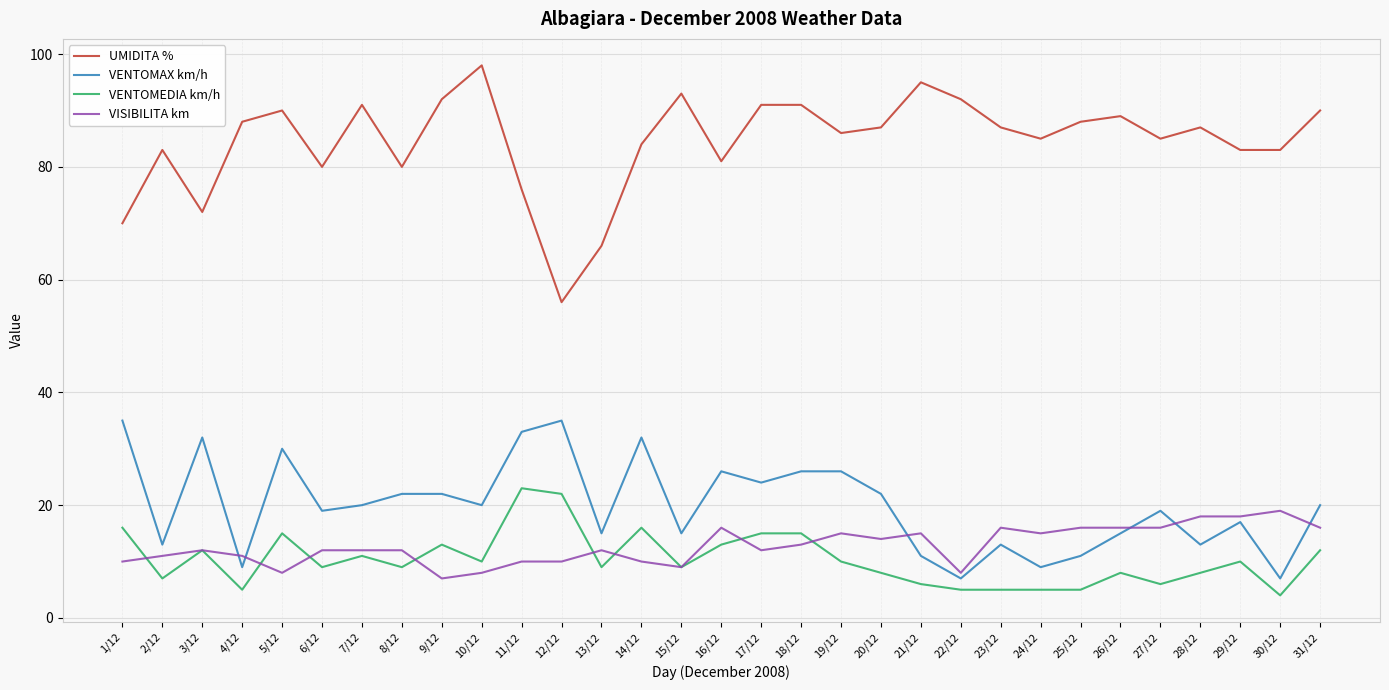

At which category does VISIBILITA km reach its first local peak?

3/12